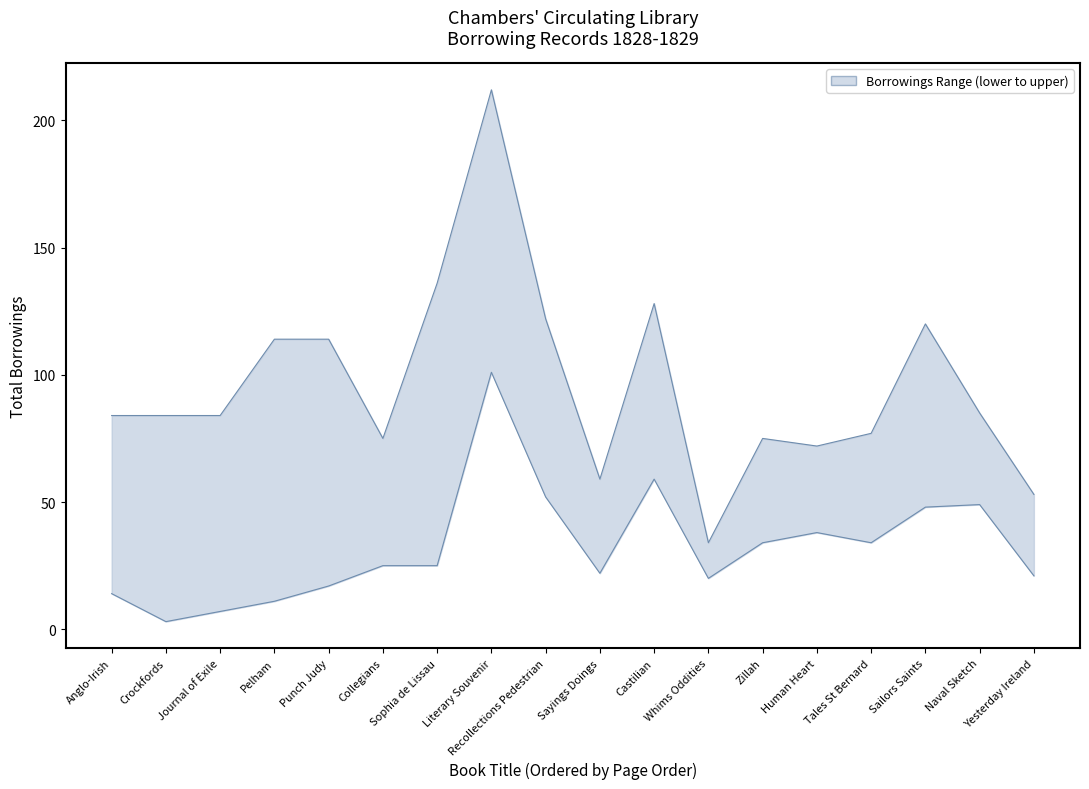

True or false: lower and upper cross at least once.

False